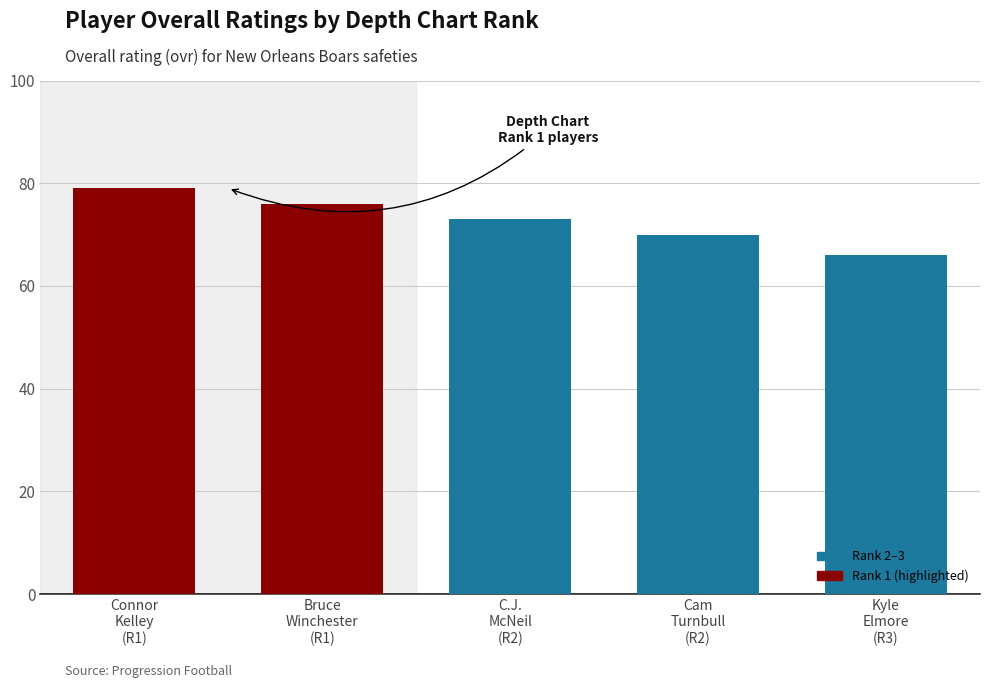

Reading right to left, transcribe all the data shown in this chart.

66	70	73	76	79